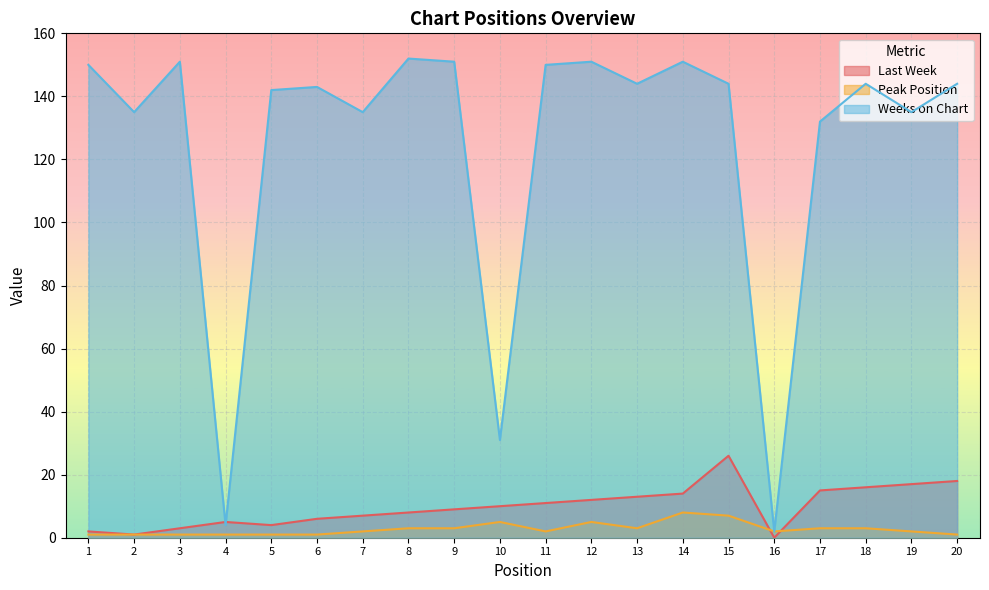

Rank the series by their maximum value, from highest to lowest.

Weeks on Chart, Last Week, Peak Position